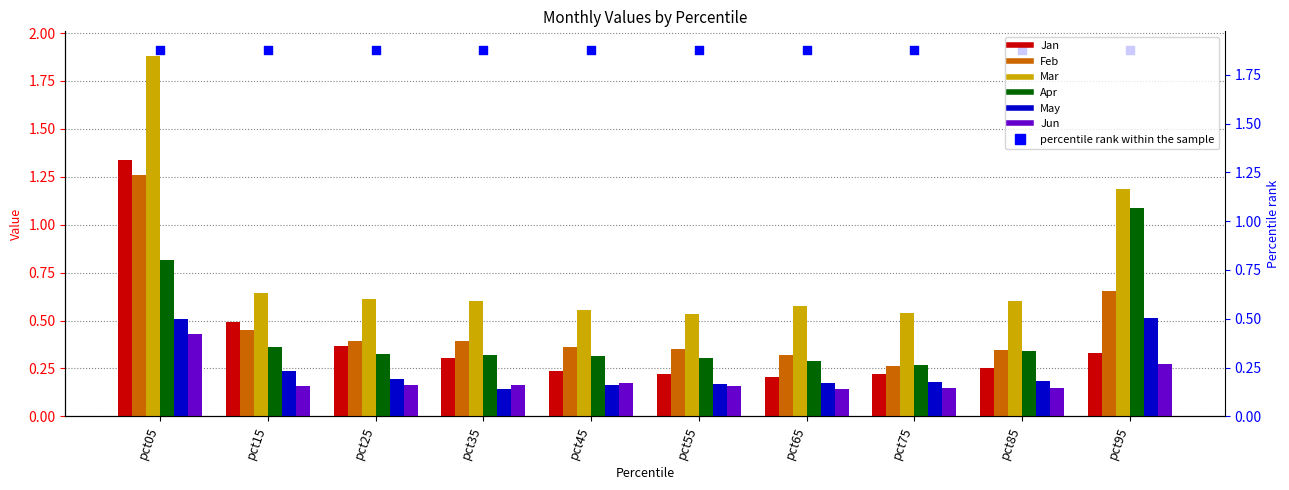

Which series has the largest Y range (max minus min)?

Mar